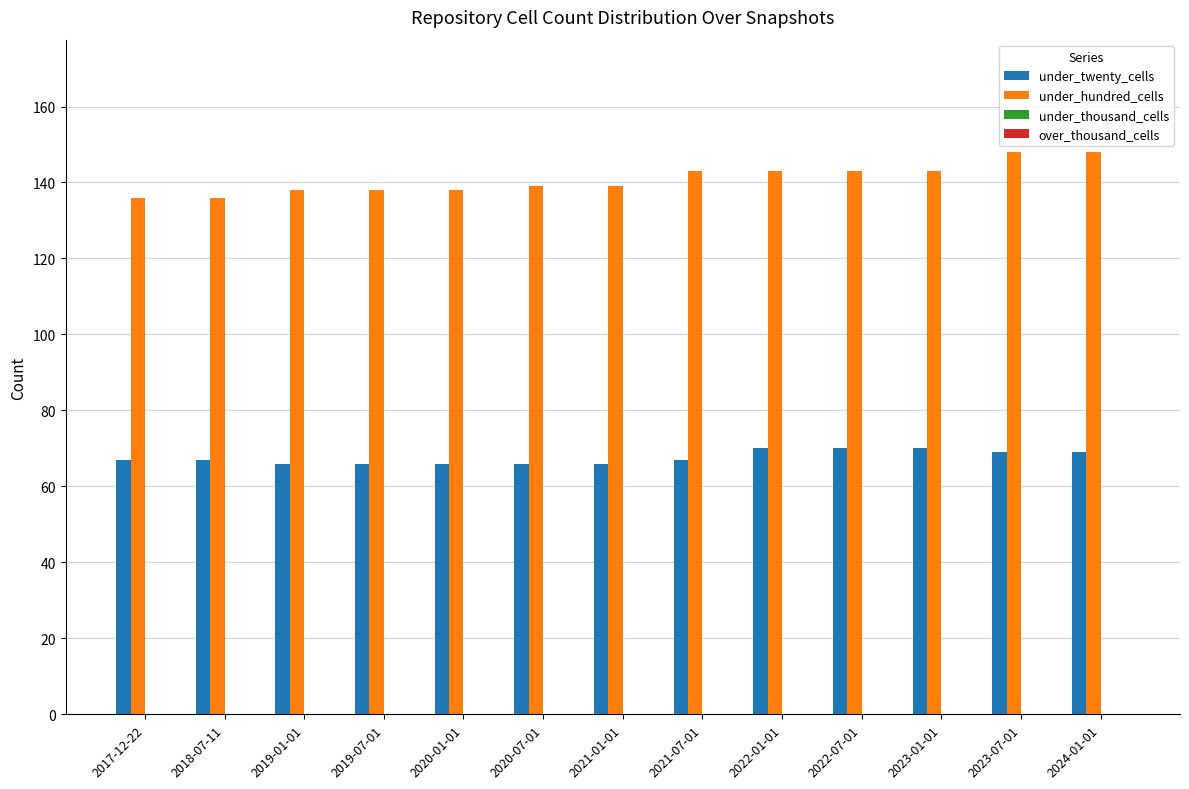

Reading left to right, list all the values displayed in this chart.

under_twenty_cells: 67	67	66	66	66	66	66	67	70	70	70	69	69
under_hundred_cells: 136	136	138	138	138	139	139	143	143	143	143	148	148